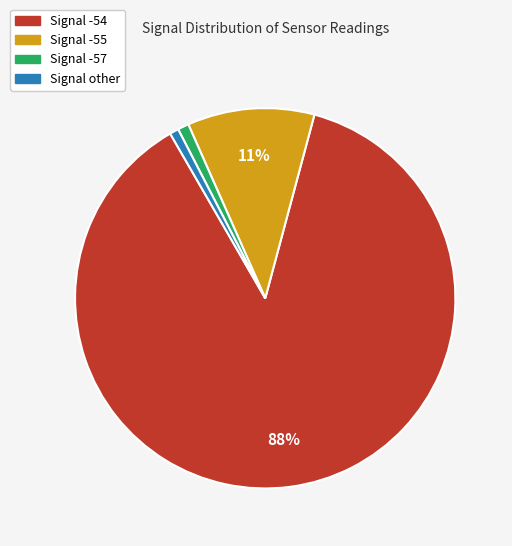

How many segments does this pie chart have?

4